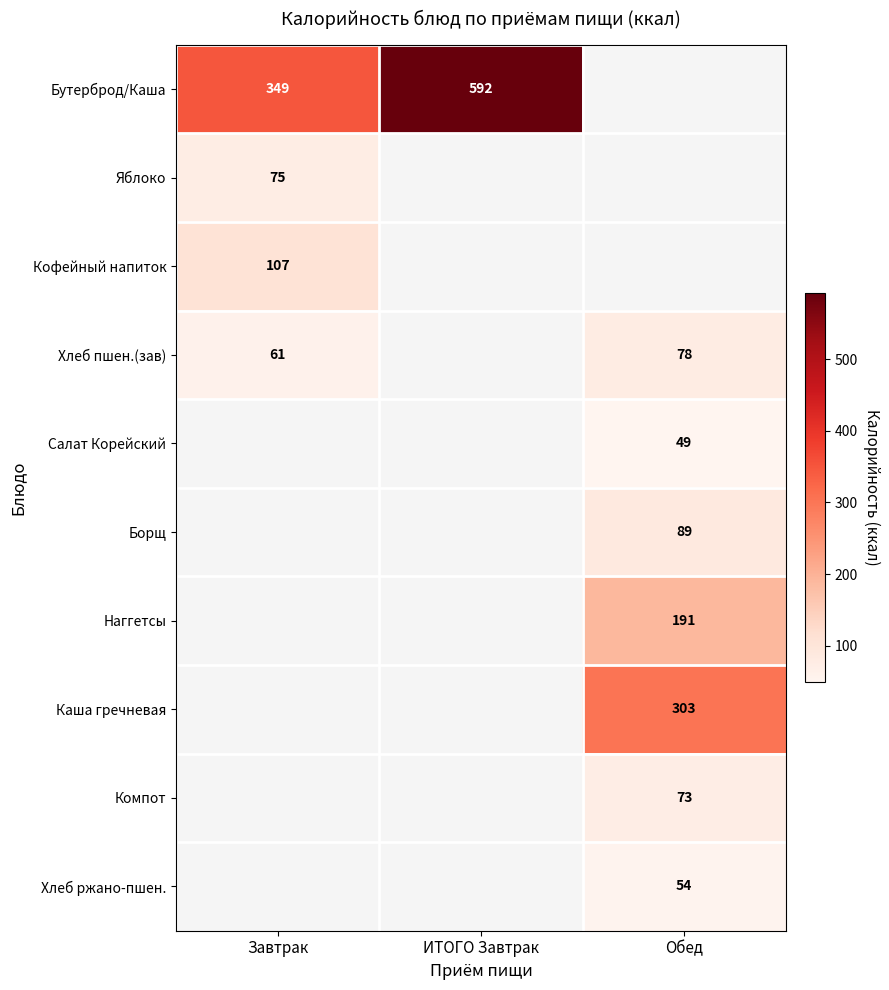

The Наггетсы series shows 96 at Обед. True or false?

False